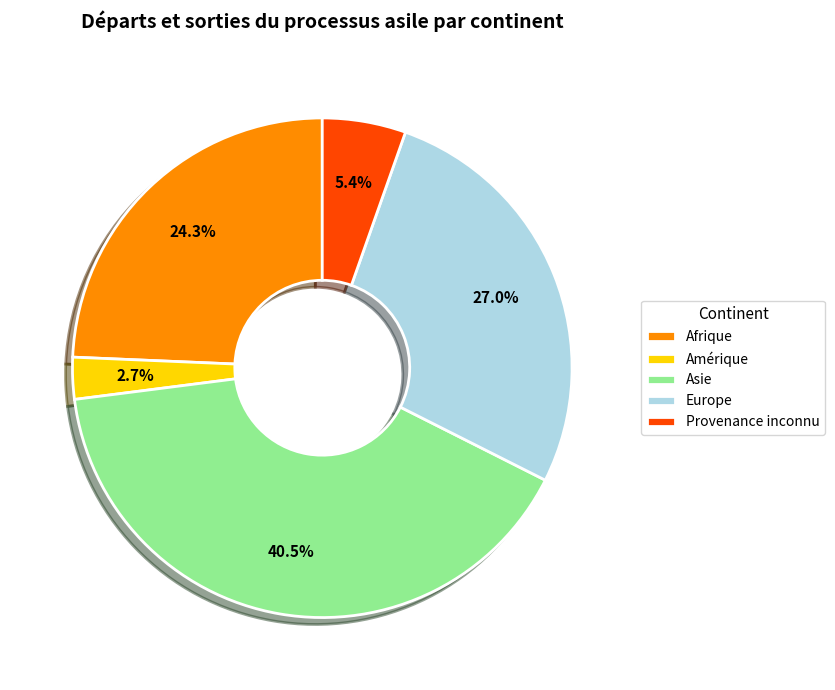

Is the sum of Asie and Europe greater than half?

Yes